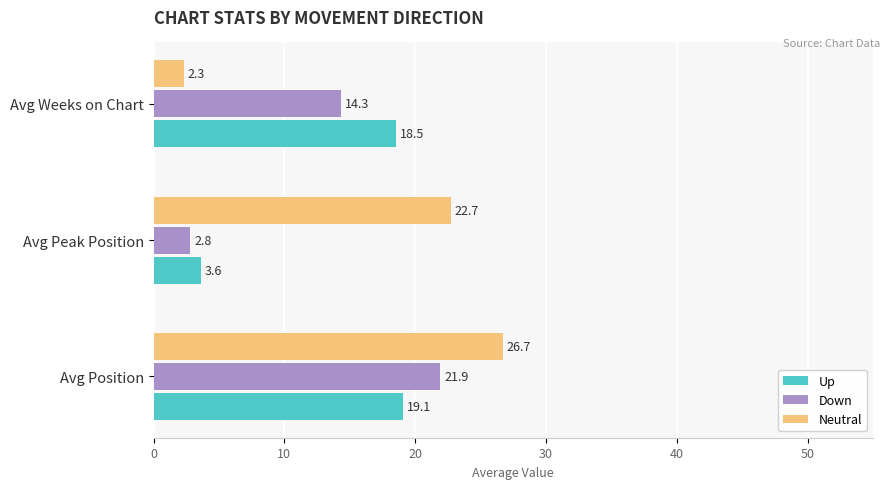

At which category does the chart reach its minimum across all series?

Avg Weeks on Chart